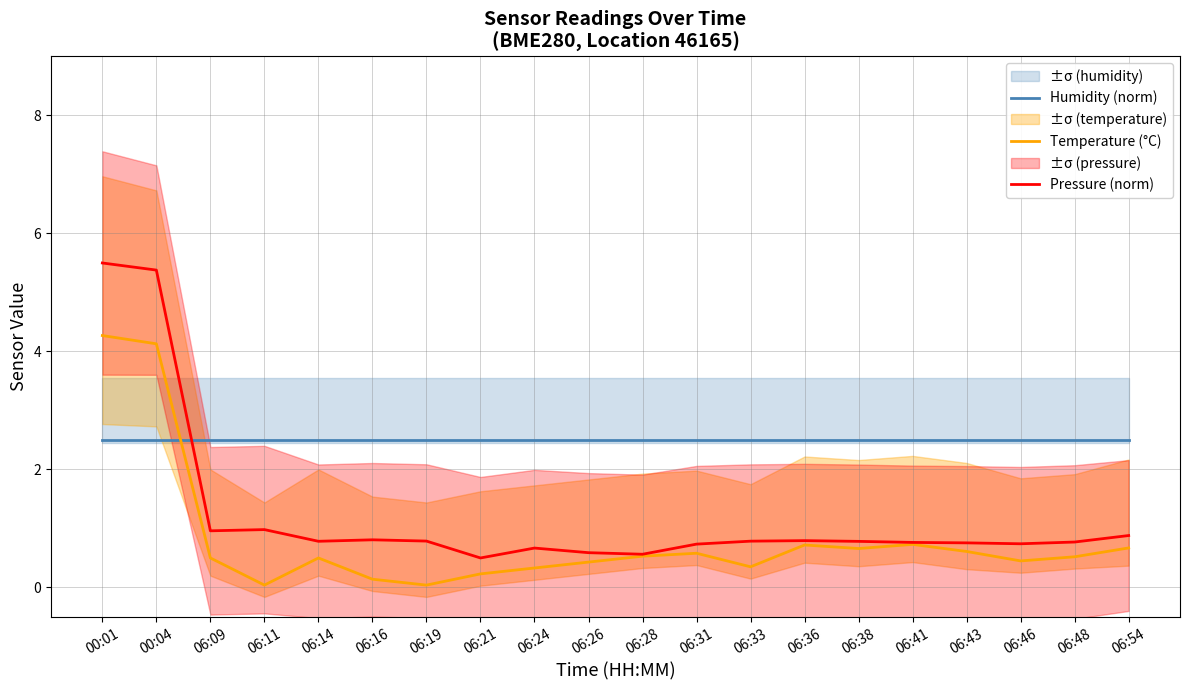

At which label does Pressure (norm) reach its peak?

00:01